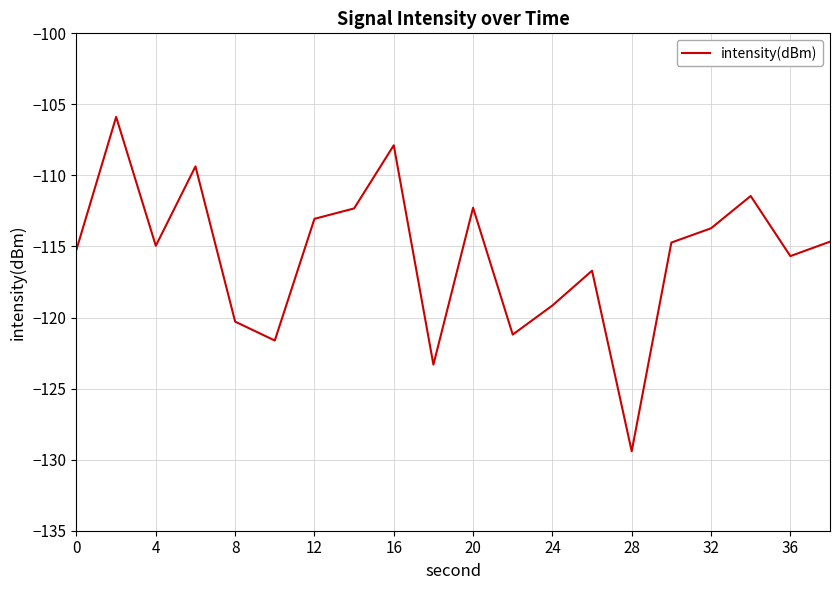

What is the difference between the maximum and minimum values?

23.5